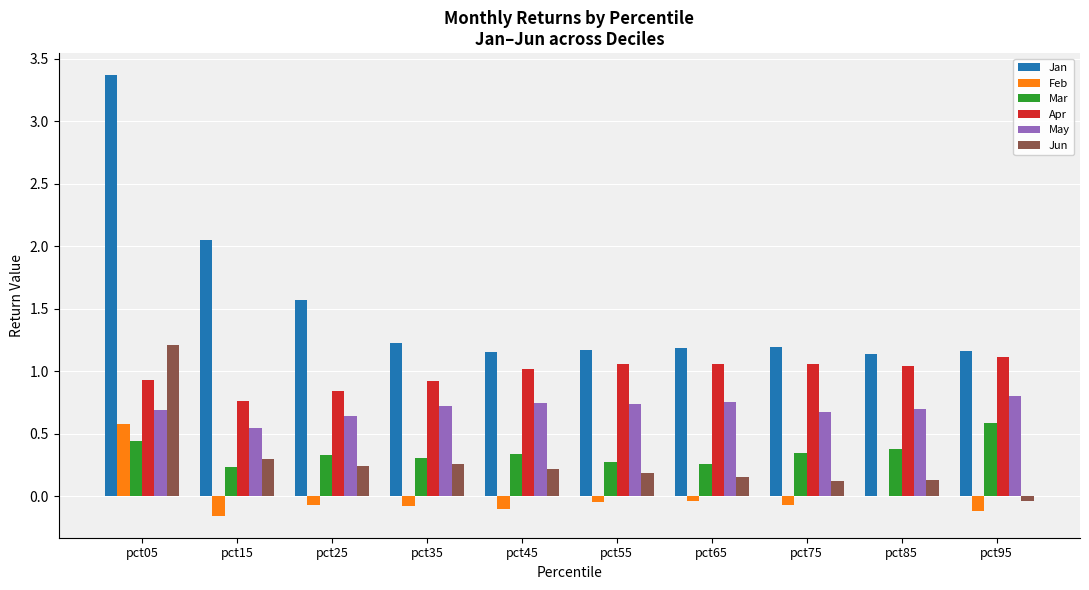

Is it true that Feb equals 0.6 at pct05?

True